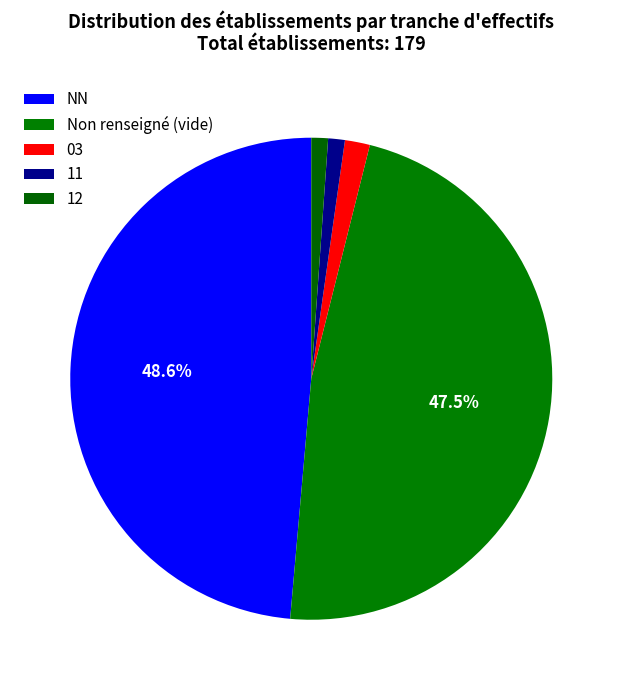

Which has a higher value, 12 or 03?

03